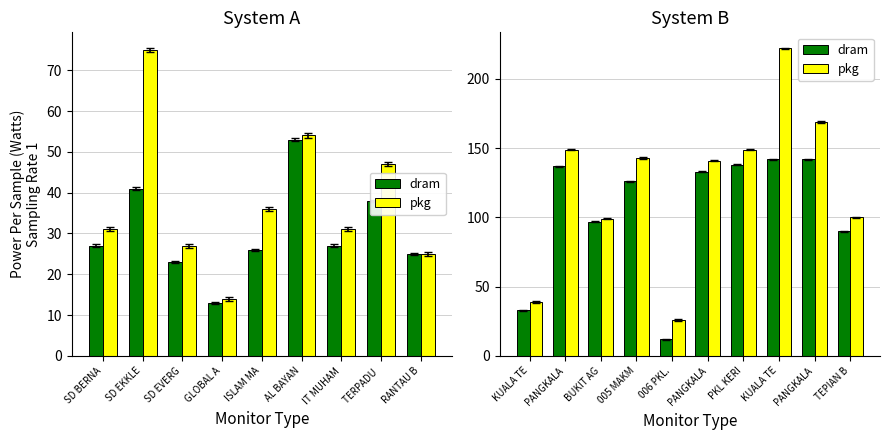

How many bars are there in each group?

2